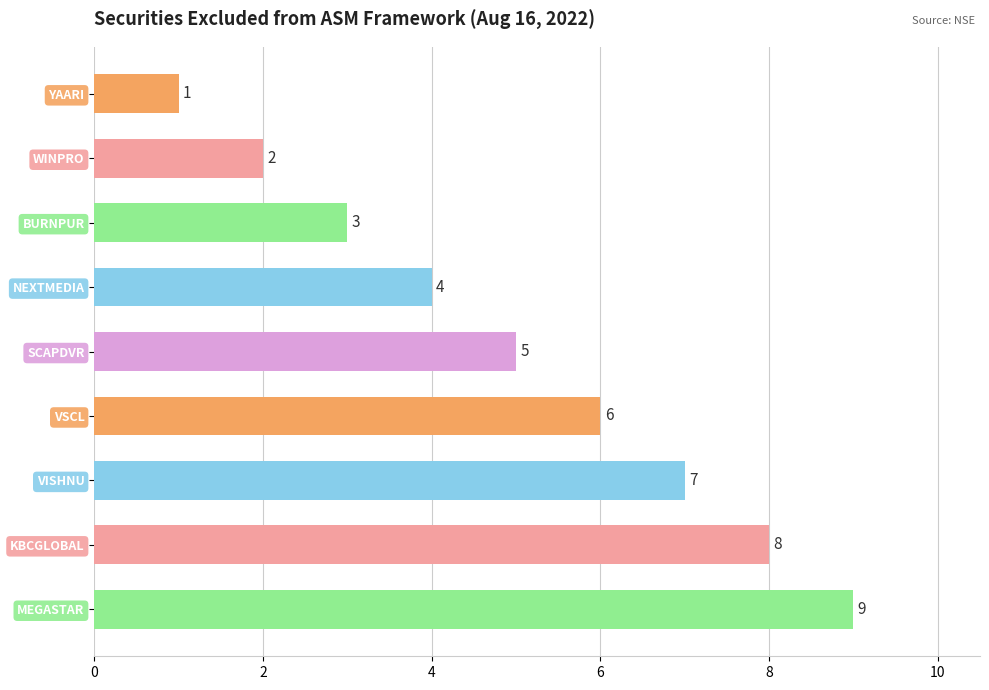

What is the label of the 3rd bar from the top?

BURNPUR